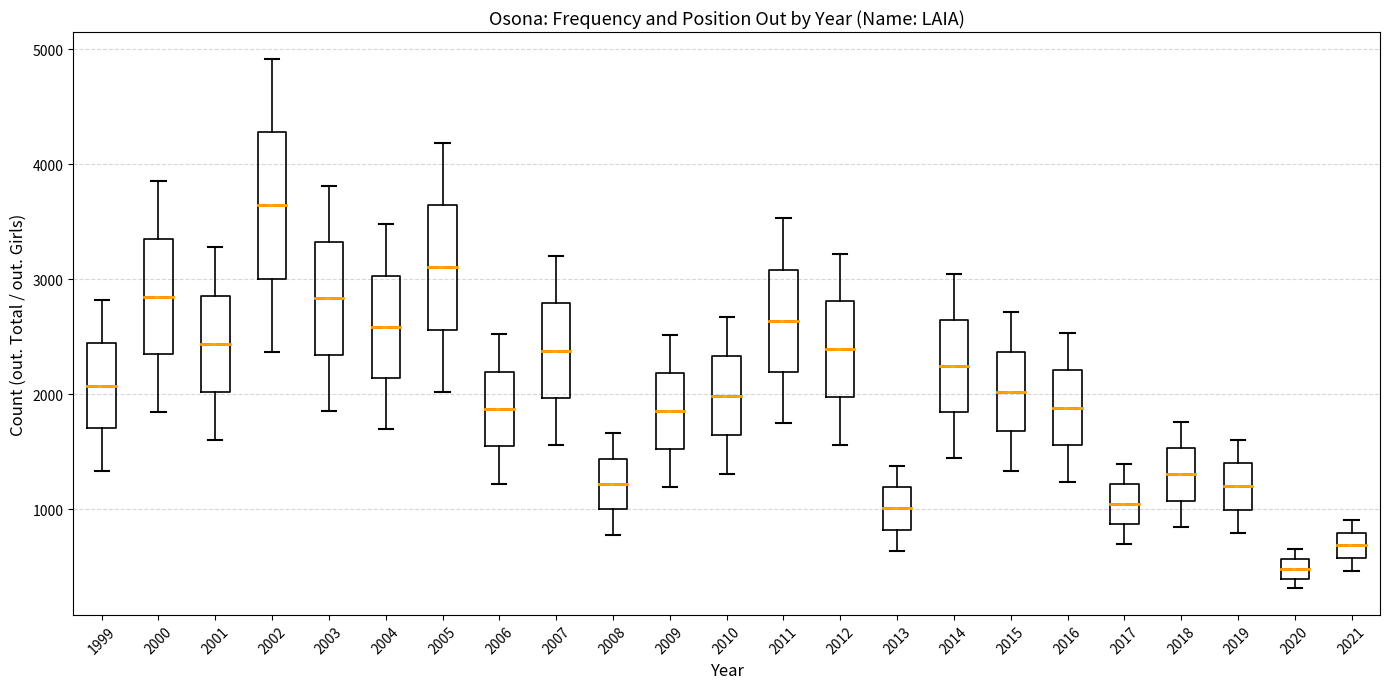

Which box is the tallest, from its lower edge to its upper edge?

2002